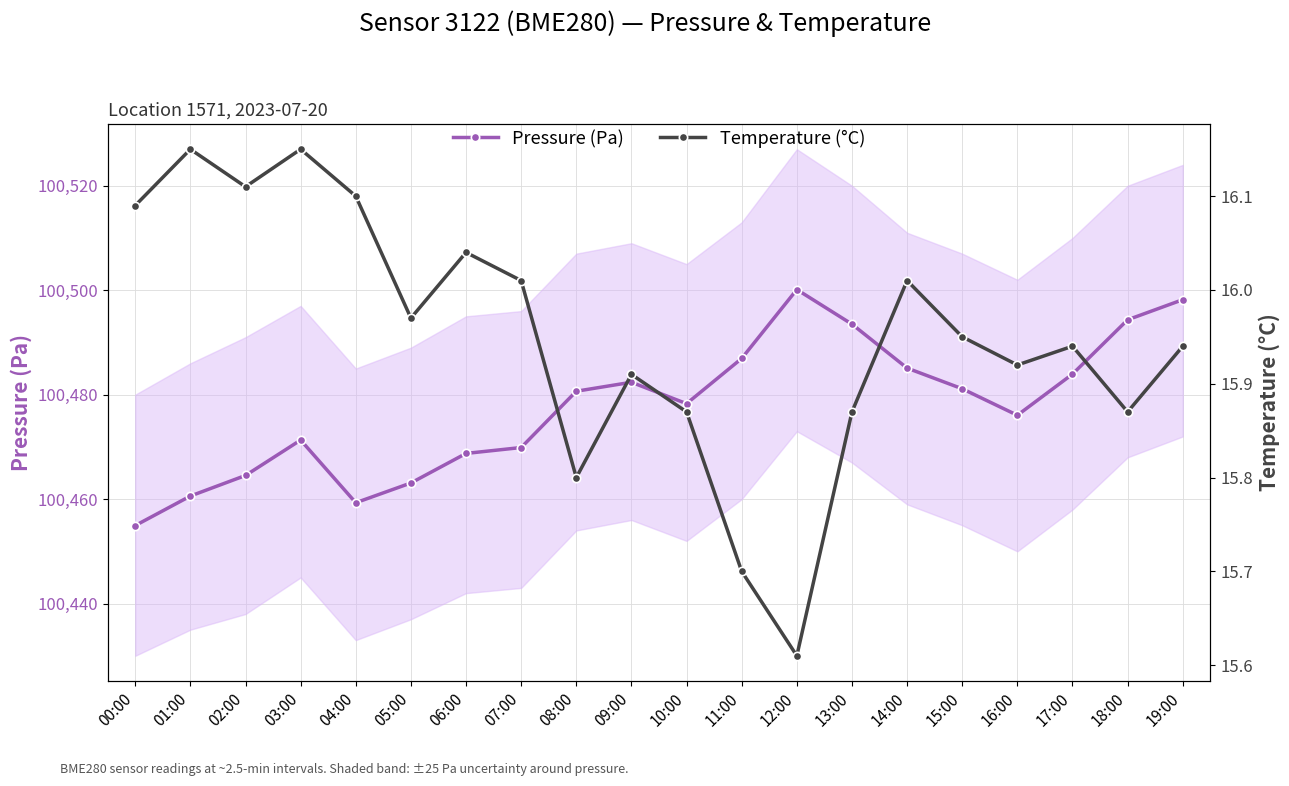

Rank the series at 07:00 from lowest to highest value.

Temperature (°C), Pressure (Pa)